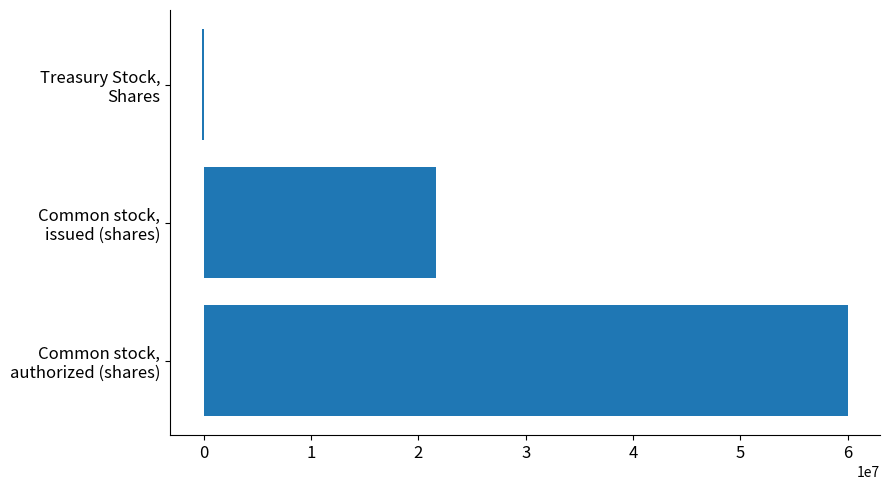

How many positive values are there?

2